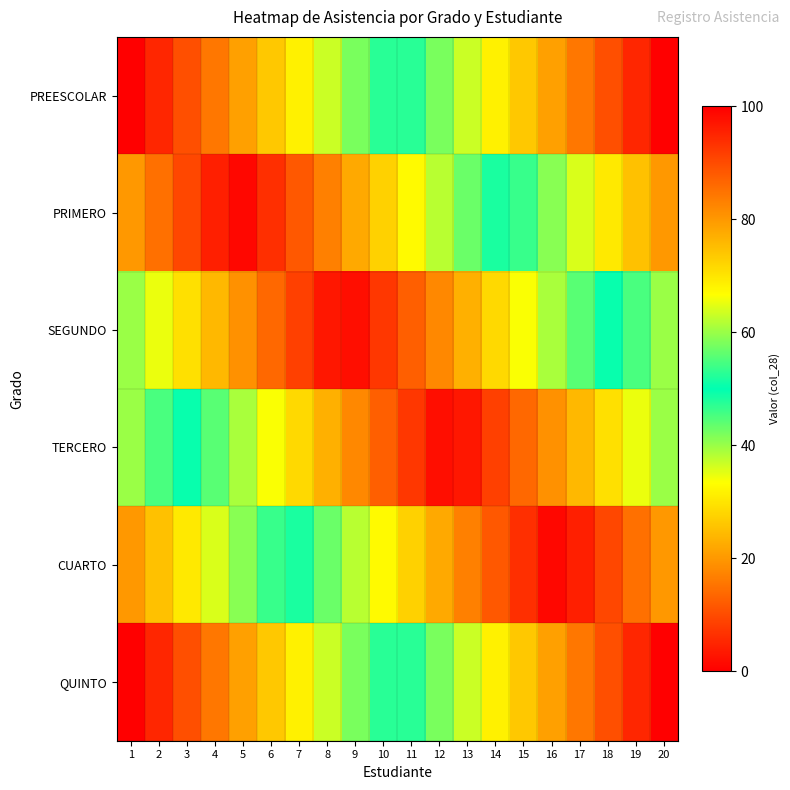

Reading left to right, transcribe all the data shown in this chart.

PREESCOLAR: 1=0.0	2=5.3	3=10.5	4=15.8	5=21.1	6=26.3	7=31.6	8=36.8	9=42.1	10=47.4	11=52.6	12=57.9	13=63.2	14=68.4	15=73.7	16=78.9	17=84.2	18=89.5	19=94.7	20=100.0
PRIMERO: 1=20.0	2=14.7	3=9.5	4=4.2	5=1.1	6=6.3	7=11.6	8=16.8	9=22.1	10=27.4	11=32.6	12=37.9	13=43.2	14=48.4	15=53.7	16=58.9	17=64.2	18=69.5	19=74.7	20=80.0
SEGUNDO: 1=40.0	2=34.7	3=29.5	4=24.2	5=18.9	6=13.7	7=8.4	8=3.2	9=2.1	10=7.4	11=12.6	12=17.9	13=23.2	14=28.4	15=33.7	16=38.9	17=44.2	18=49.5	19=54.7	20=60.0
TERCERO: 1=60.0	2=54.7	3=49.5	4=44.2	5=38.9	6=33.7	7=28.4	8=23.2	9=17.9	10=12.6	11=7.4	12=2.1	13=3.2	14=8.4	15=13.7	16=18.9	17=24.2	18=29.5	19=34.7	20=40.0
CUARTO: 1=80.0	2=74.7	3=69.5	4=64.2	5=58.9	6=53.7	7=48.4	8=43.2	9=37.9	10=32.6	11=27.4	12=22.1	13=16.8	14=11.6	15=6.3	16=1.1	17=4.2	18=9.5	19=14.7	20=20.0
QUINTO: 1=100.0	2=94.7	3=89.5	4=84.2	5=78.9	6=73.7	7=68.4	8=63.2	9=57.9	10=52.6	11=47.4	12=42.1	13=36.8	14=31.6	15=26.3	16=21.1	17=15.8	18=10.5	19=5.3	20=0.0